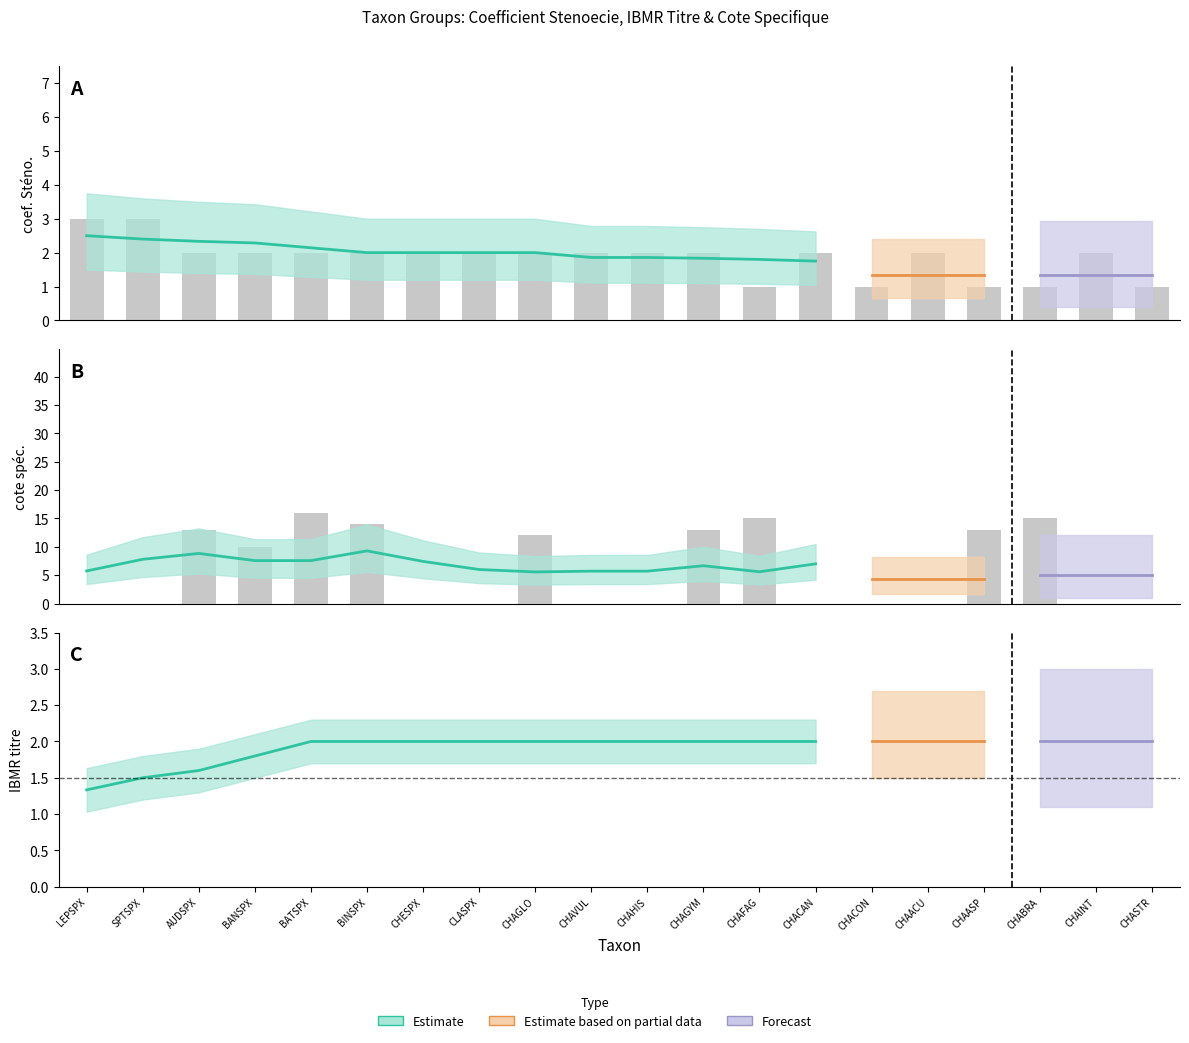

What is the highest value of the coef_steno series?

3